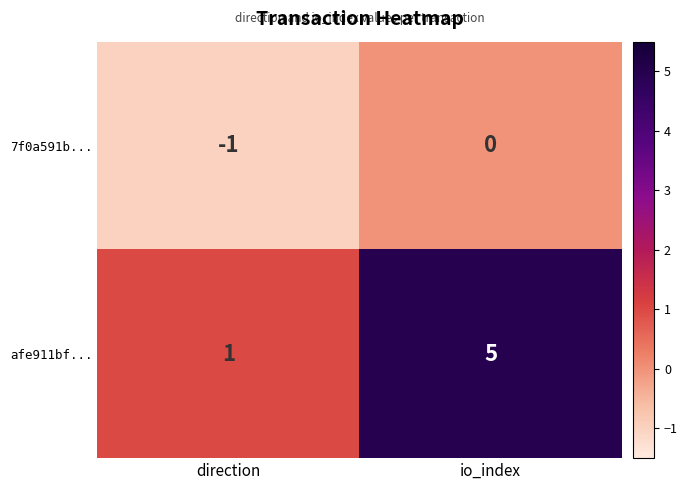

The afe911bf... series shows 0 at direction. True or false?

False